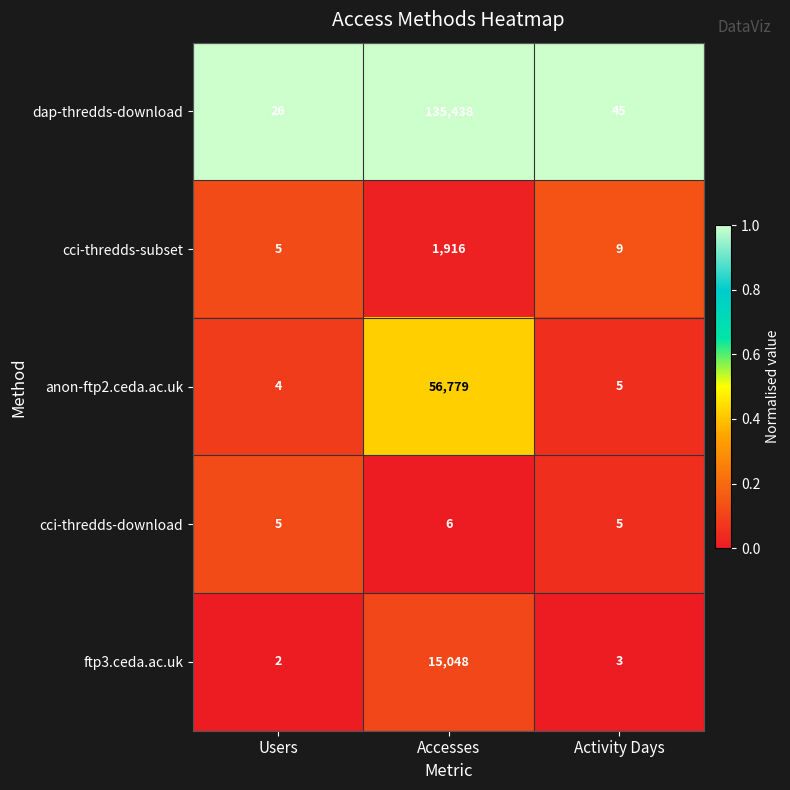

Which series has the largest total across all categories?

dap-thredds-download